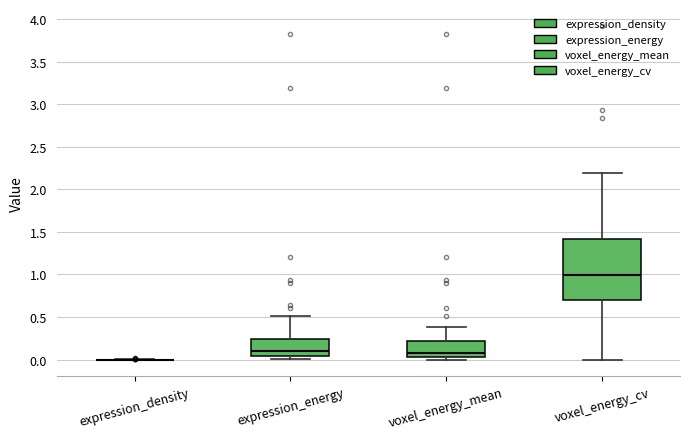

Reading left to right, transcribe this box plot: for each box, give where its median line is, the range the box spans, and where its two whiskers end, as read against the y-axis. The values are not printed on the chart, so give them approximately, as read against the axis.

expression_density: box collapsed to a line at 0.00, whiskers 0.00 to 0.00
expression_energy: median 0.10, box 0.05 to 0.25, whiskers 0.00 to 0.50
voxel_energy_mean: median 0.10, box 0.05 to 0.20, whiskers 0.00 to 0.40
voxel_energy_cv: median 1.00, box 0.70 to 1.40, whiskers 0.00 to 2.20